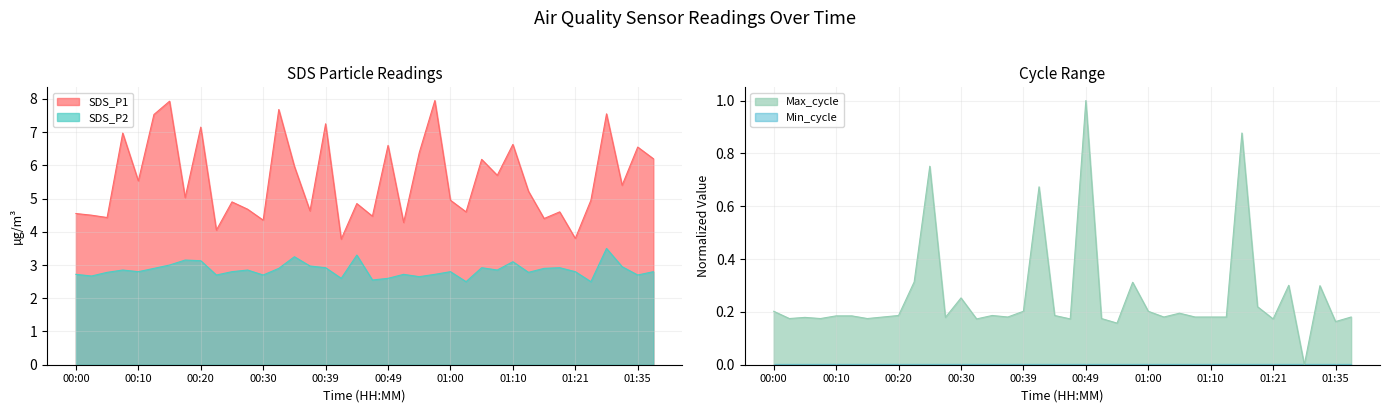

The SDS_P1 series shows 7.9 at 00:15. True or false?

True